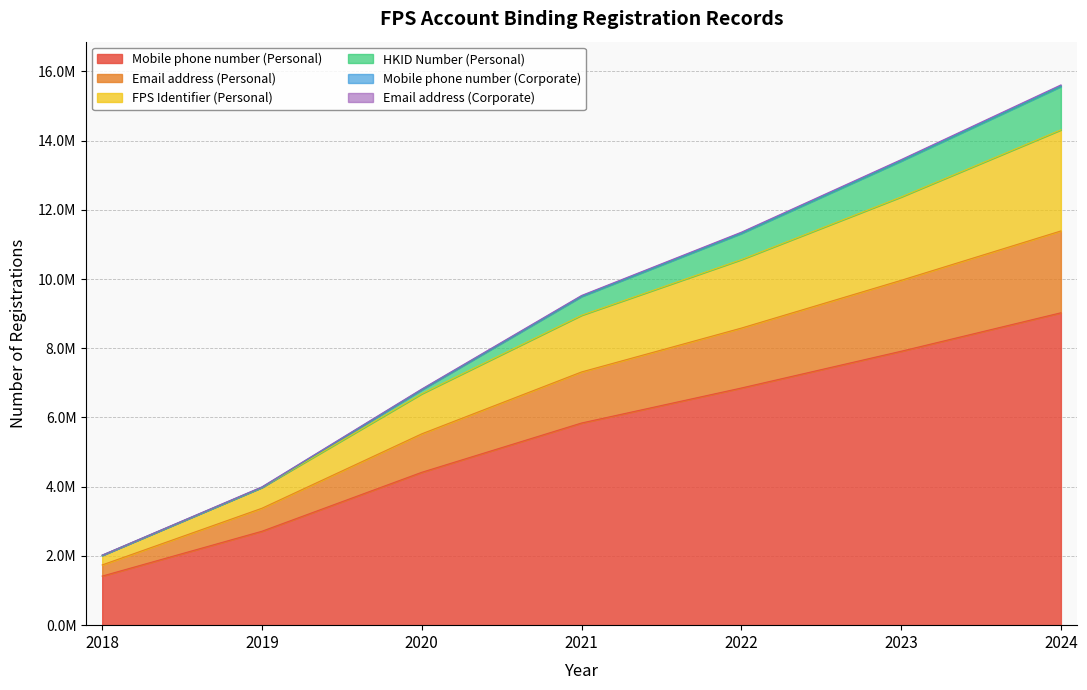

True or false: FPS Identifier (Personal) and Email address (Personal) intersect in this chart.

False